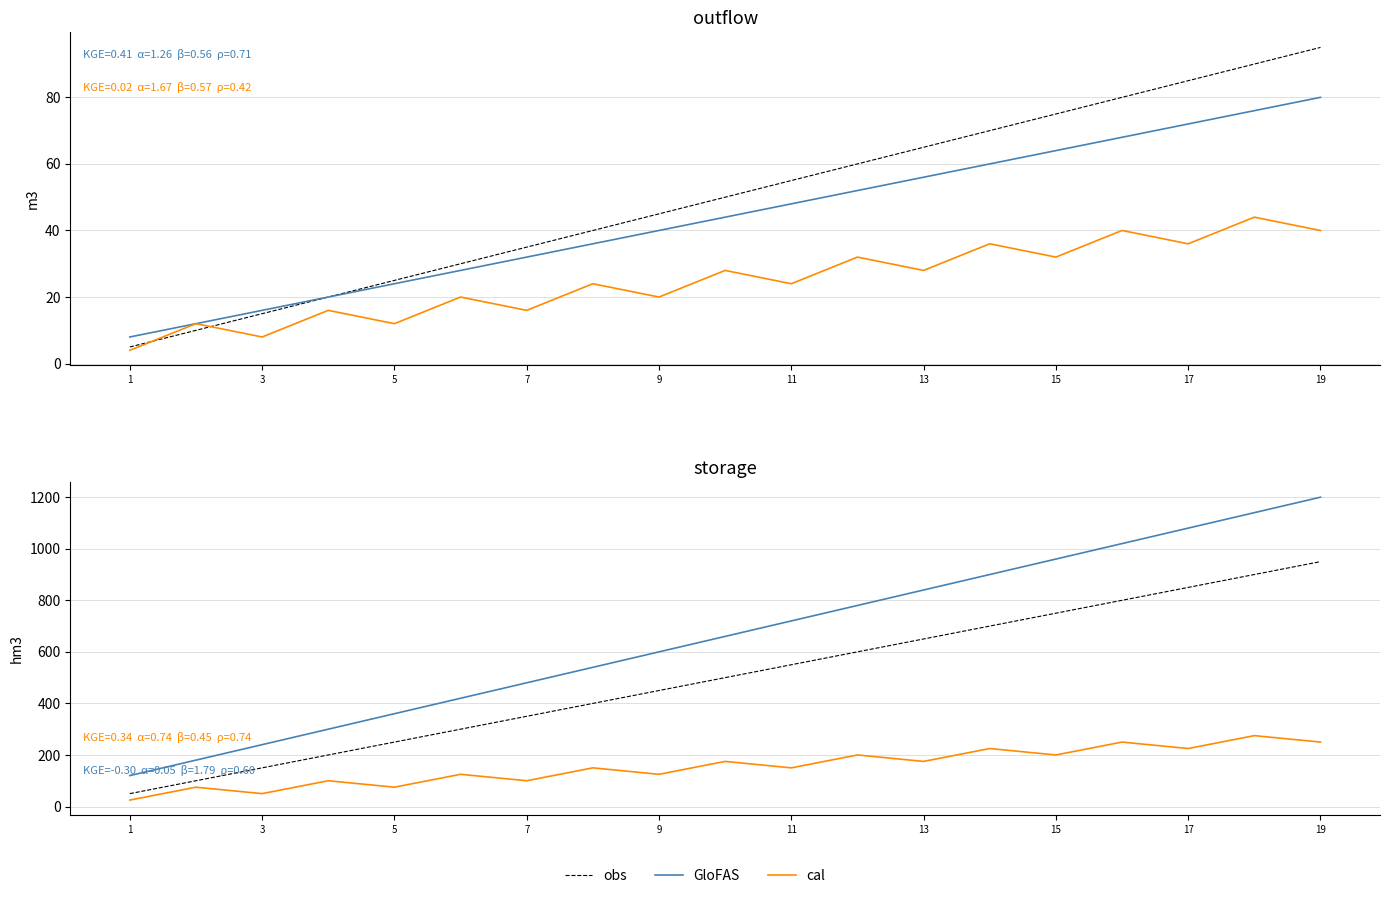

What is the spread (max minus min) of values at 1?

95